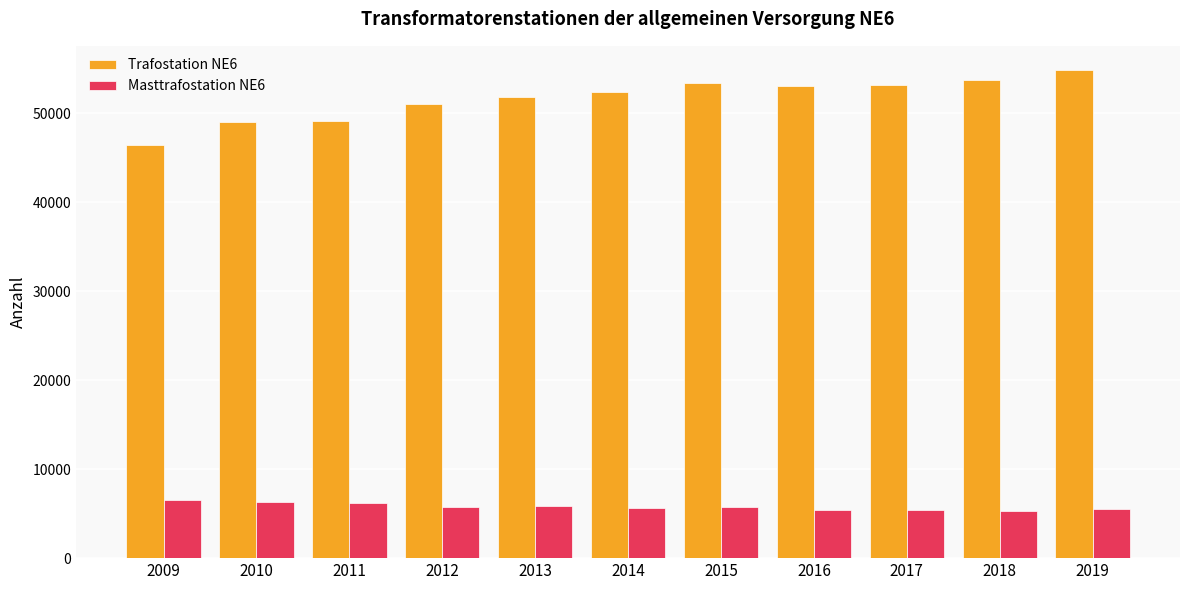

The Masttrafostation NE6 series shows 5265 at 2018. True or false?

True